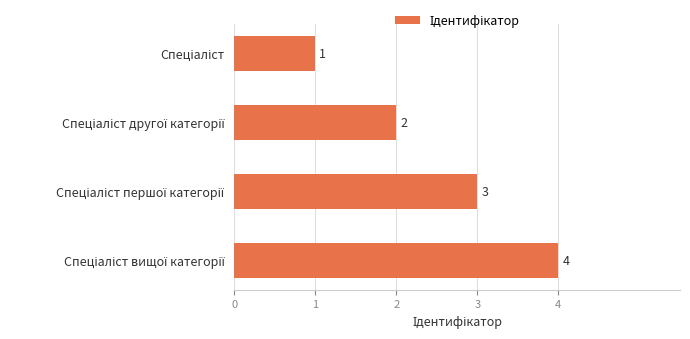

Does the chart contain stacked bars?

No